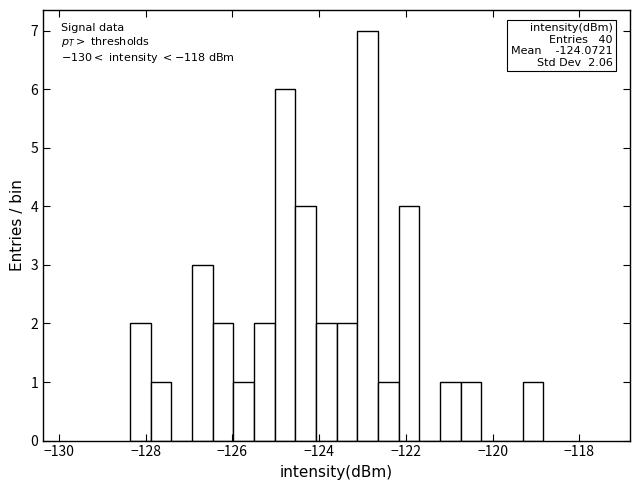

Read against the x-axis, roughly where is the centre of the tallest bar?

-122.8